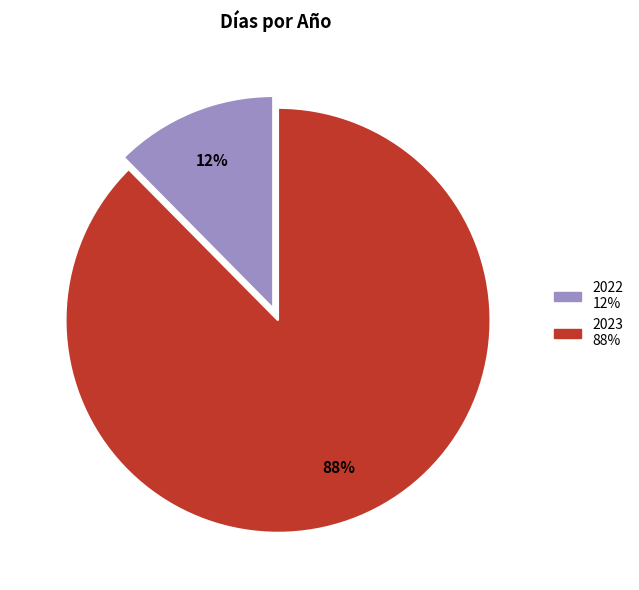

Is the sum of 2022 and 2023 greater than half?

Yes